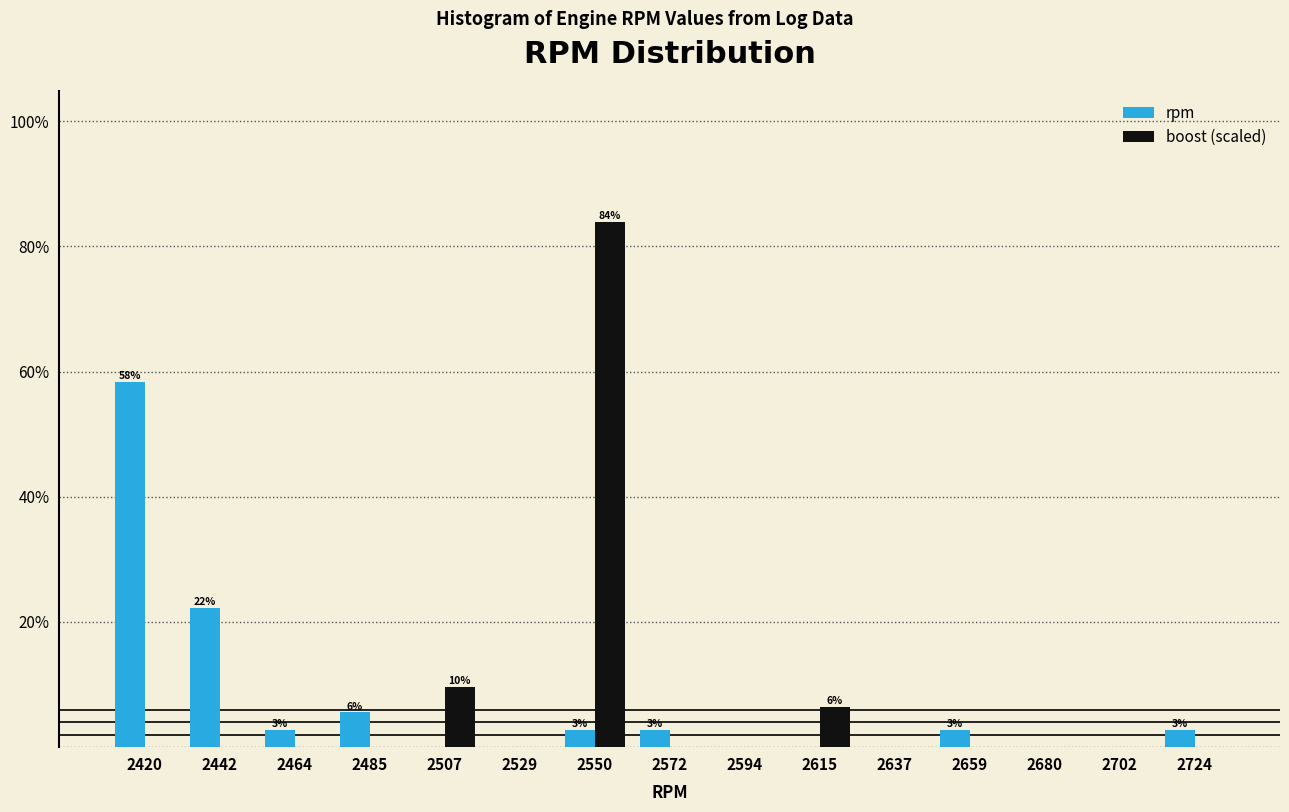

In the rpm series, which range on the x-axis has the tallest bar?

2410 to 2430